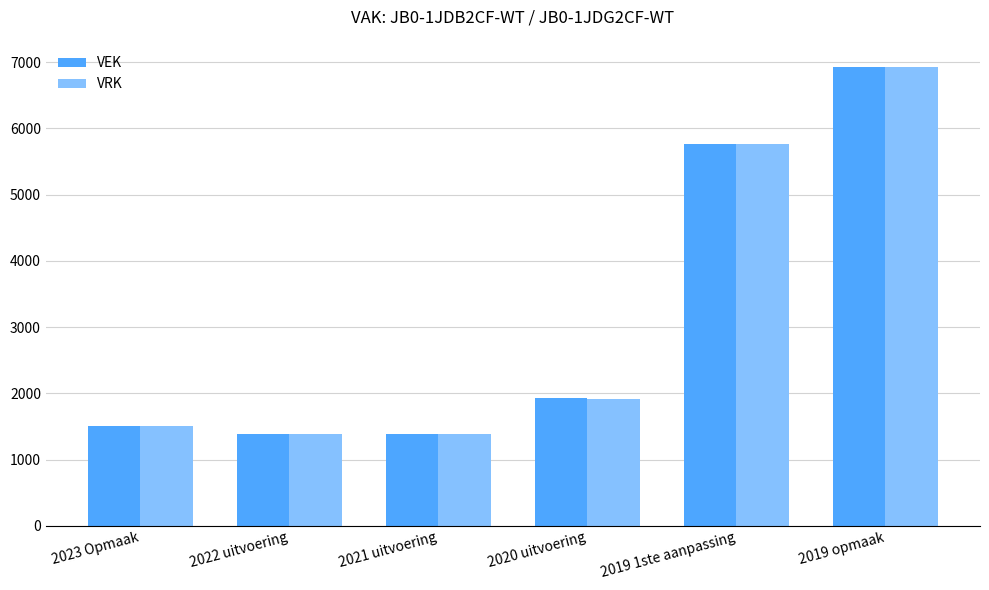

At which label is VRK closest to 4158?

2019 1ste aanpassing